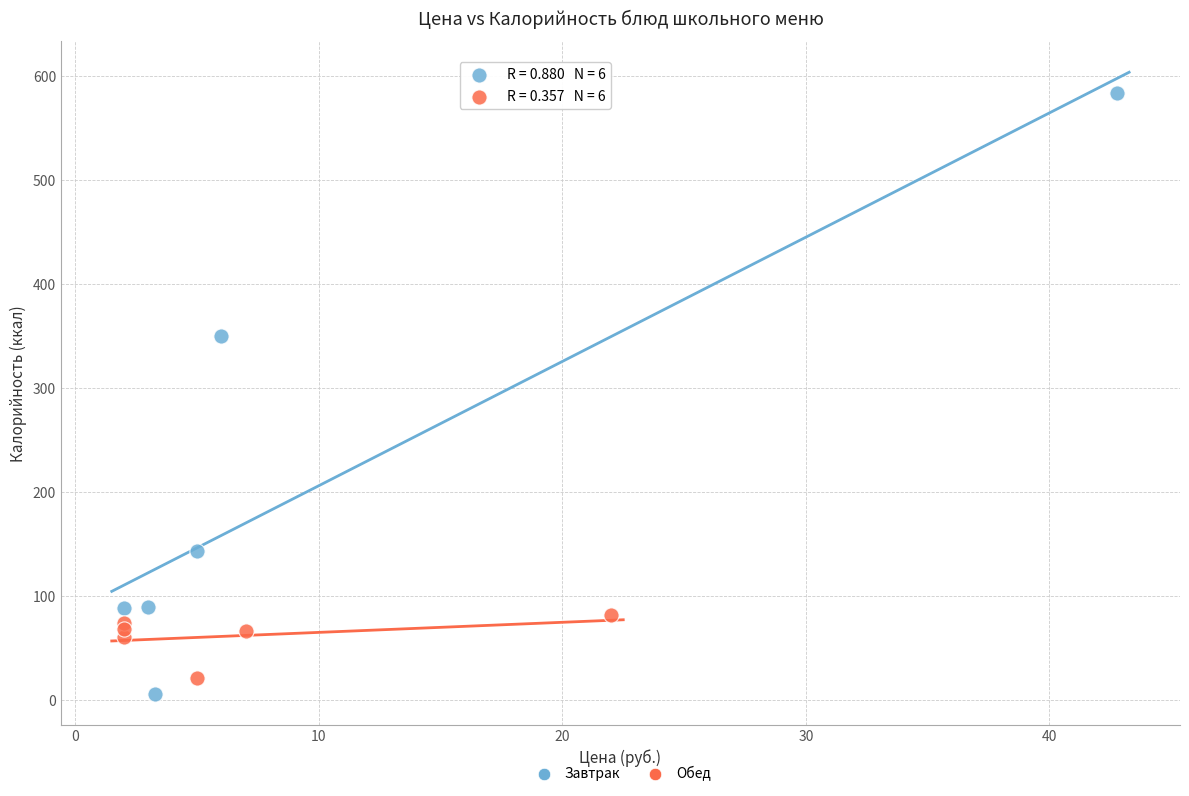

Which series has the widest spread of Y values?

Завтрак